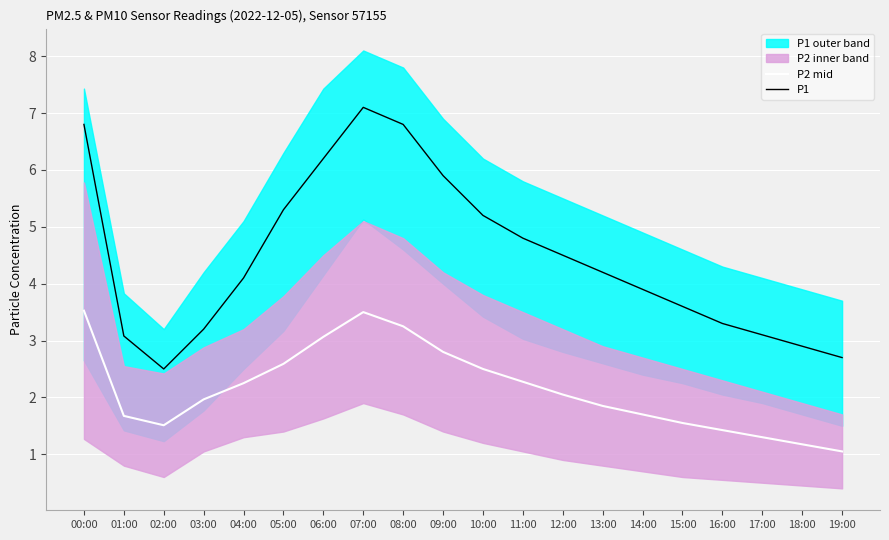

At how many categories does at least one series exceed 6?

4